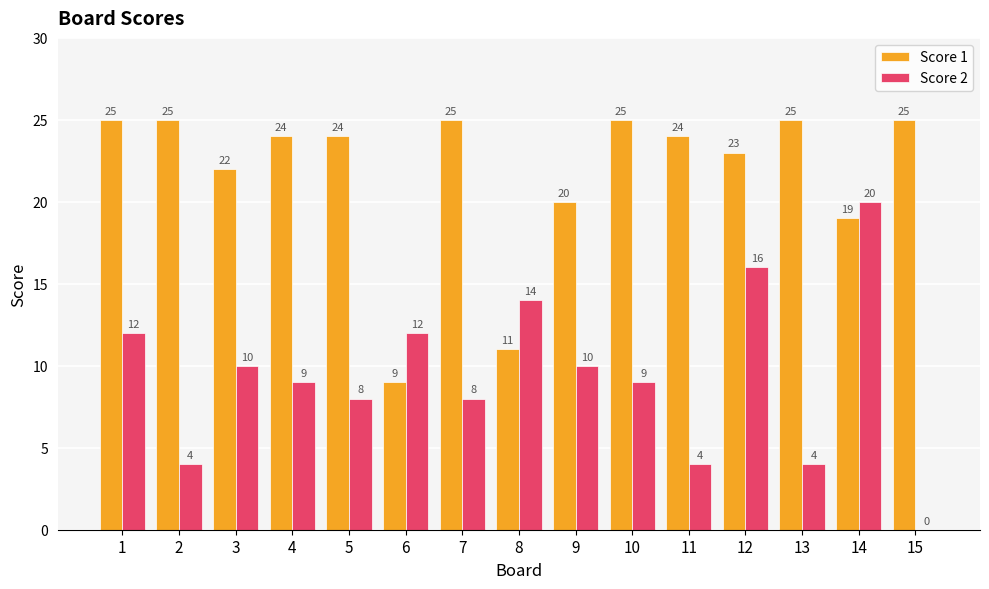

Reading left to right, what are all the values shown in this chart?

Score 1: 1=25	2=25	3=22	4=24	5=24	6=9	7=25	8=11	9=20	10=25	11=24	12=23	13=25	14=19	15=25
Score 2: 1=12	2=4	3=10	4=9	5=8	6=12	7=8	8=14	9=10	10=9	11=4	12=16	13=4	14=20	15=0